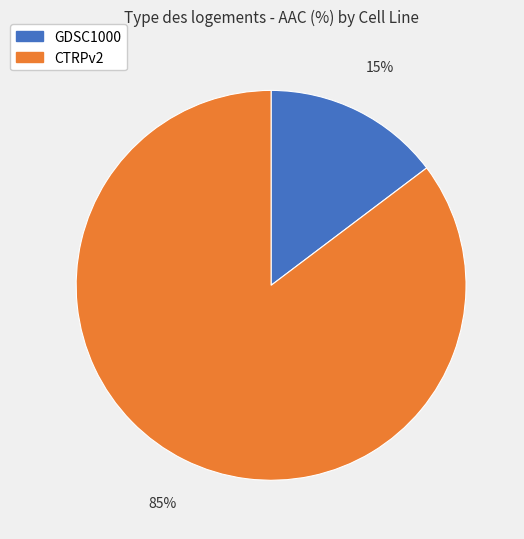

Is it true that CTRPv2 is 92% of the pie?

False